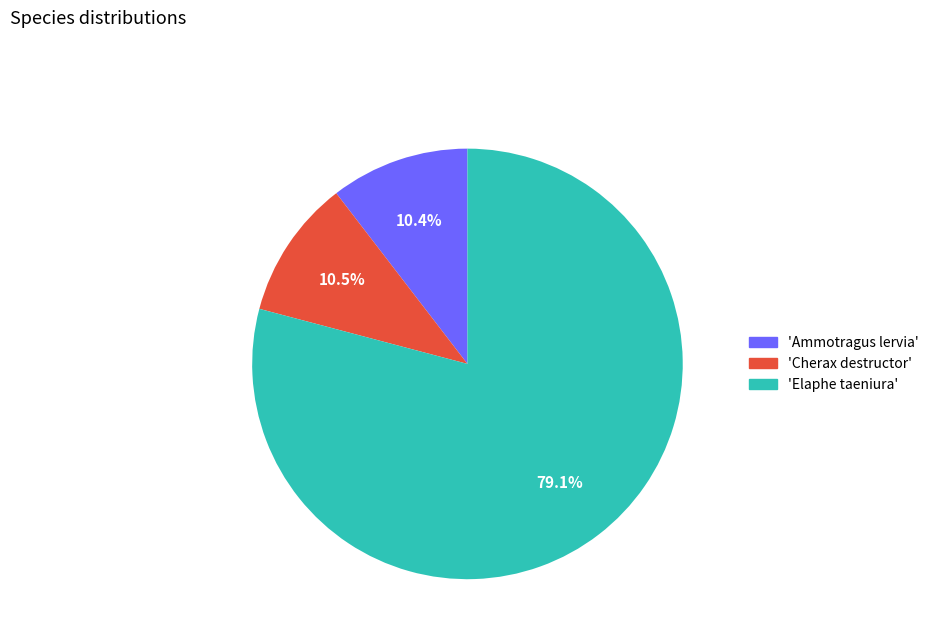

Is there any slice that represents more than half of the pie?

Yes